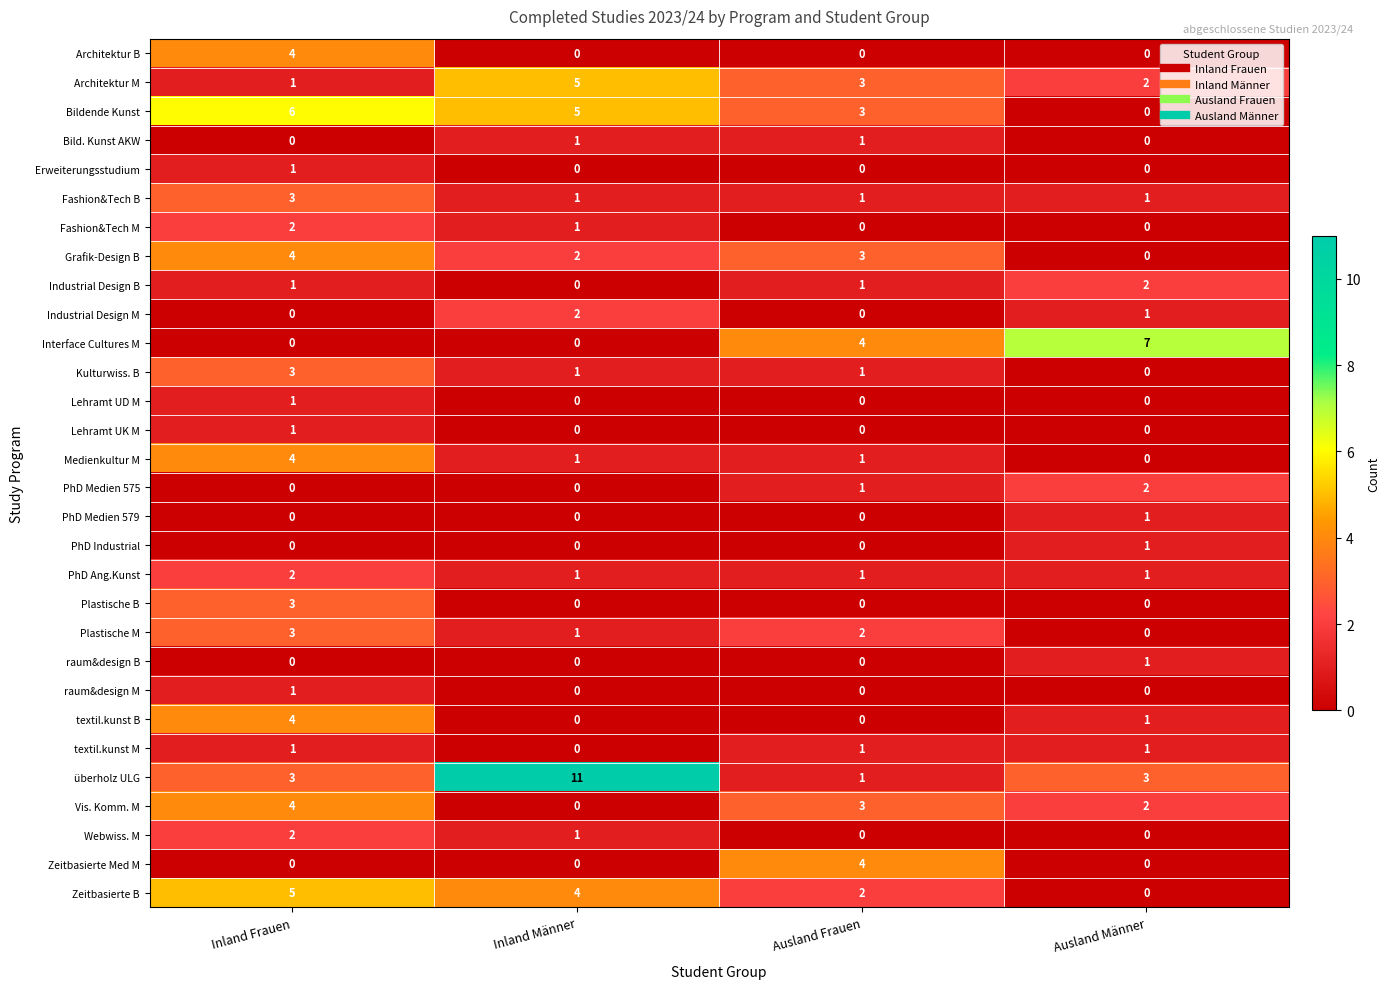

At which label is Industrial Design M closest to 1?

Ausland Männer